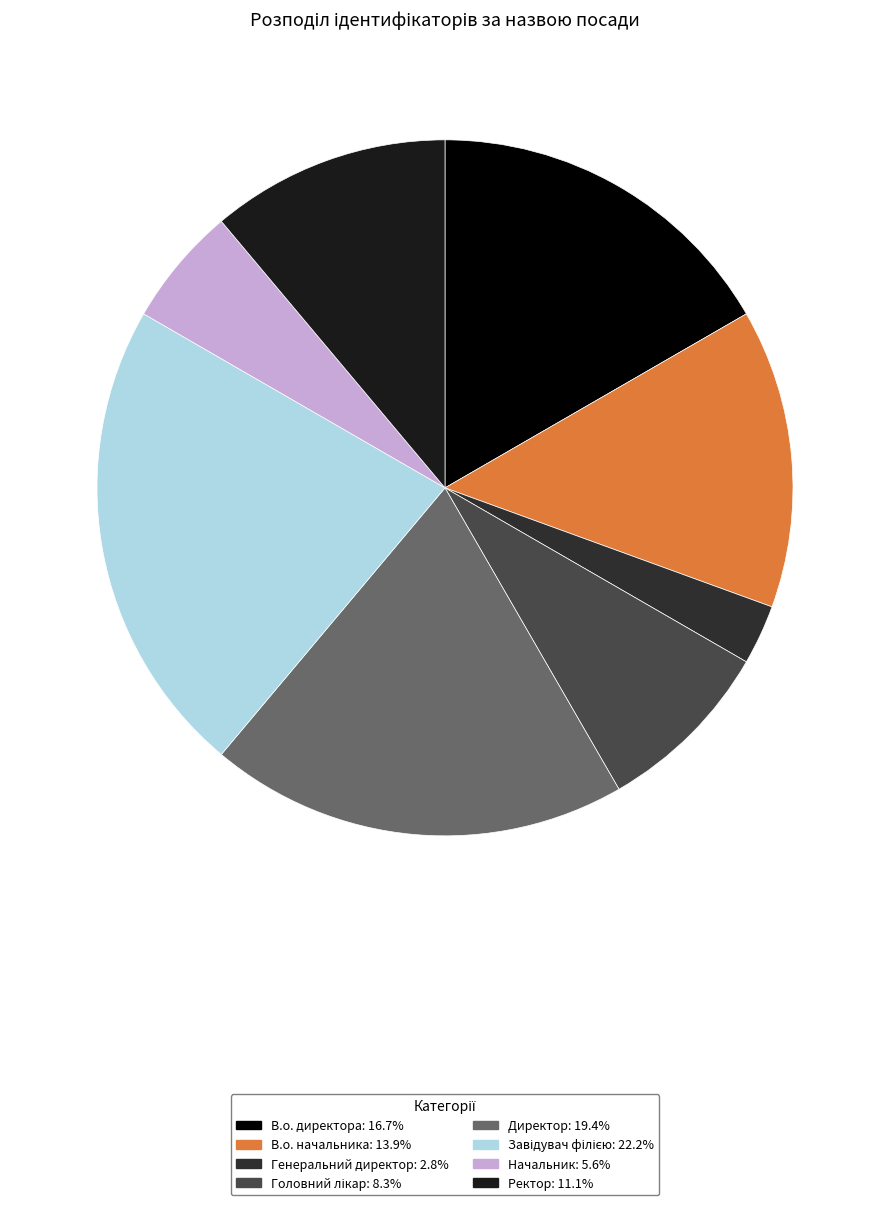

Rank the categories by value from lowest to highest.

Генеральний директор, Начальник, Головний лікар, Ректор, В.о. начальника, В.о. директора, Директор, Завідувач філією